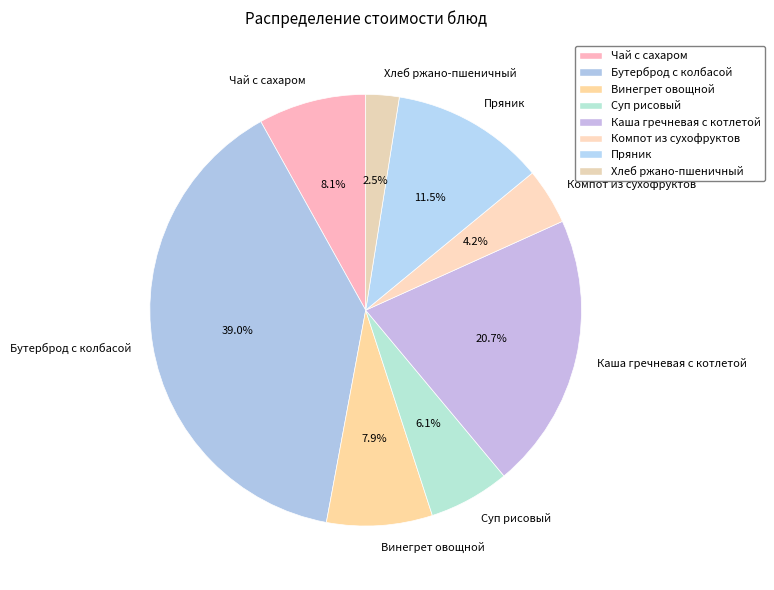

How many segments does this pie chart have?

8